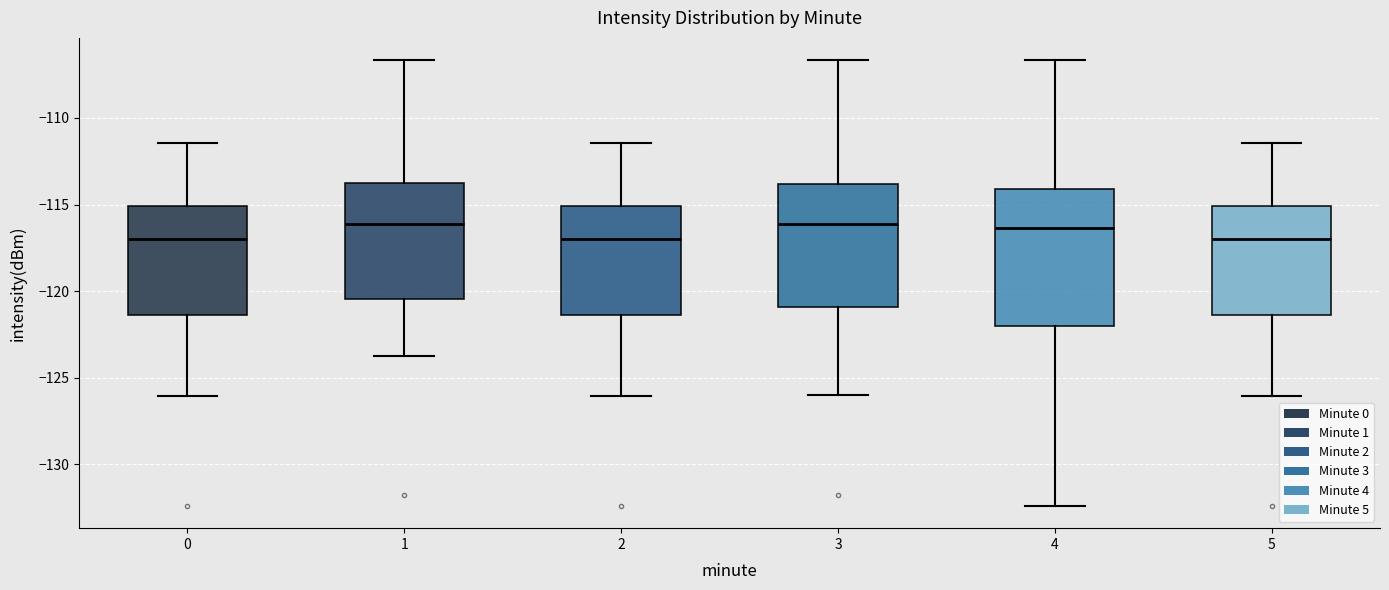

Which box is the tallest, from its lower edge to its upper edge?

4